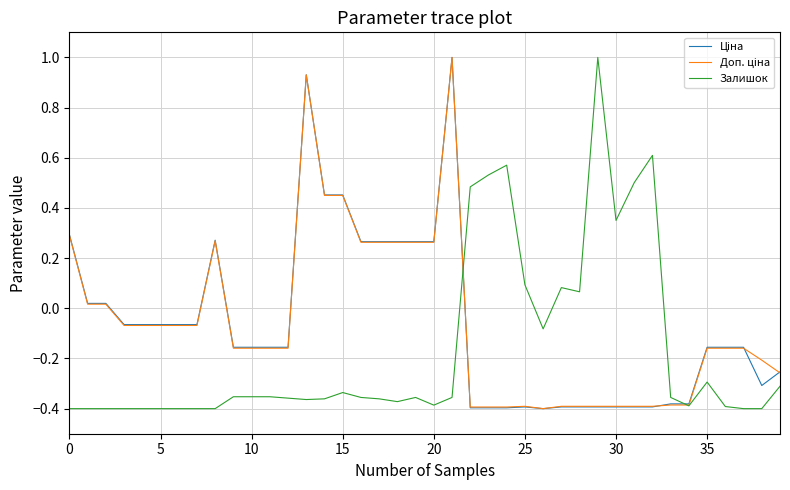

What is the maximum value shown in the chart?

1.0